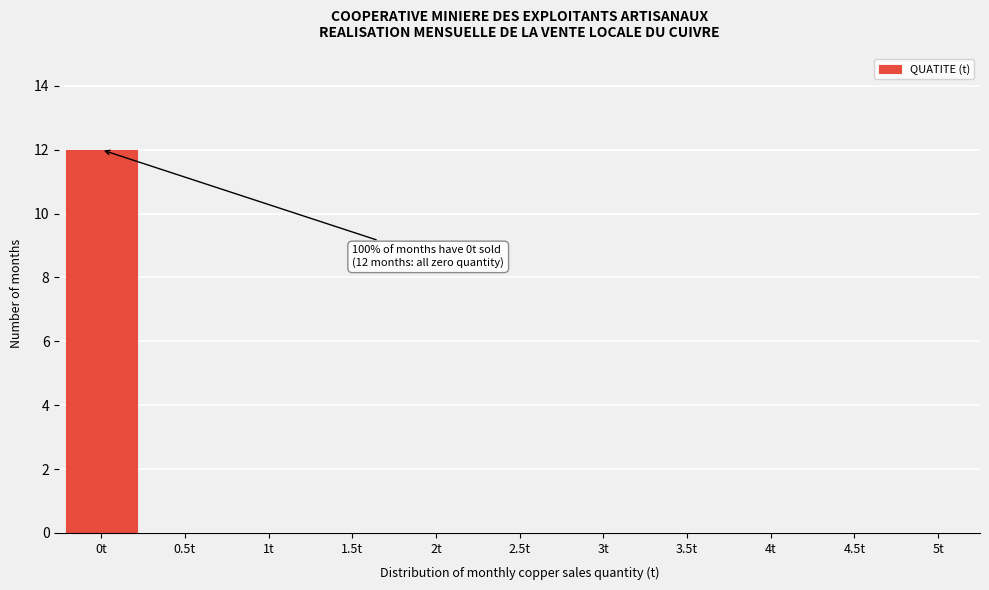

Reading left to right, extract all data points from this chart.

0t=12	0.5t=0	1t=0	1.5t=0	2t=0	2.5t=0	3t=0	3.5t=0	4t=0	4.5t=0	5t=0